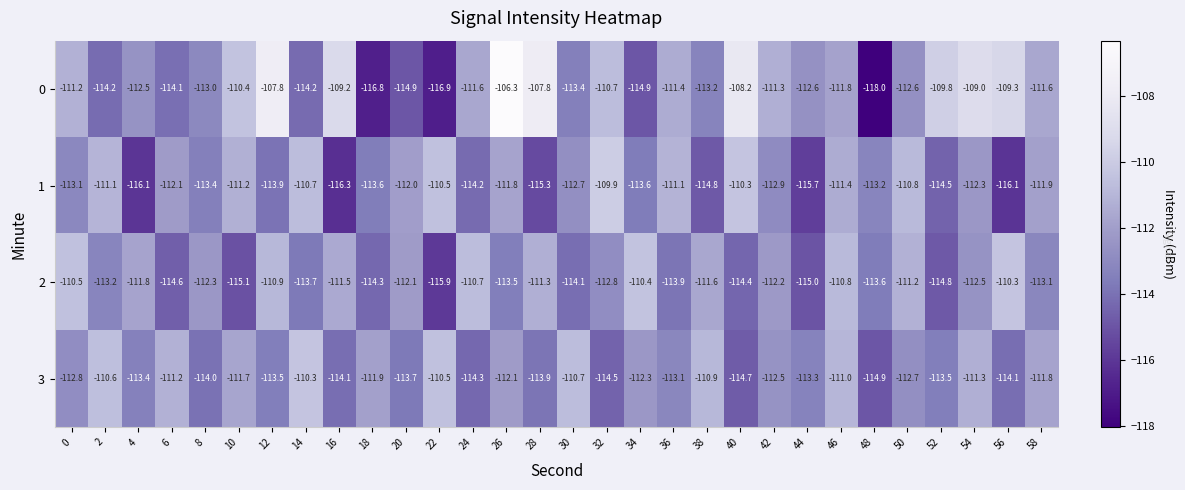

Rank the categories by 2 value from lowest to highest.

22, 10, 44, 52, 6, 40, 18, 30, 36, 14, 48, 26, 2, 58, 32, 54, 8, 42, 20, 4, 38, 16, 28, 50, 12, 46, 24, 0, 34, 56